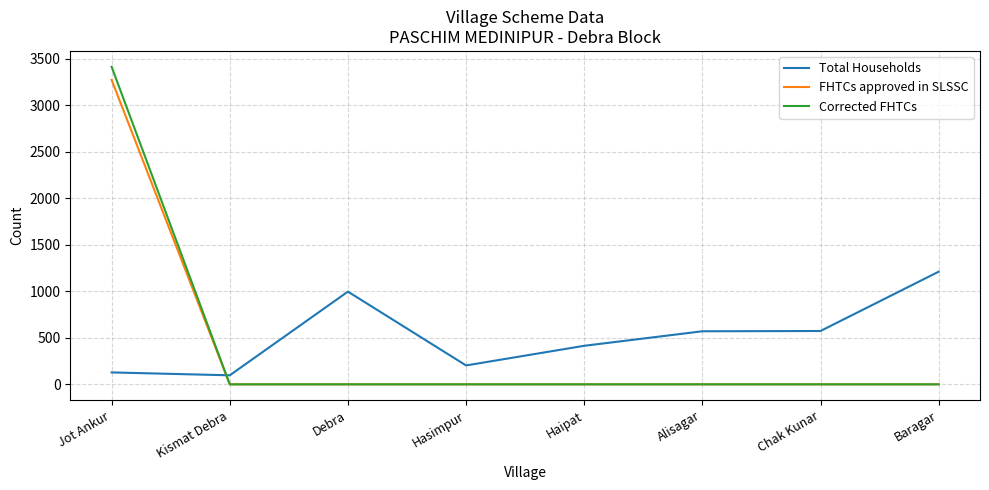

What is the approximate value of Total Households at Alisagar?

570